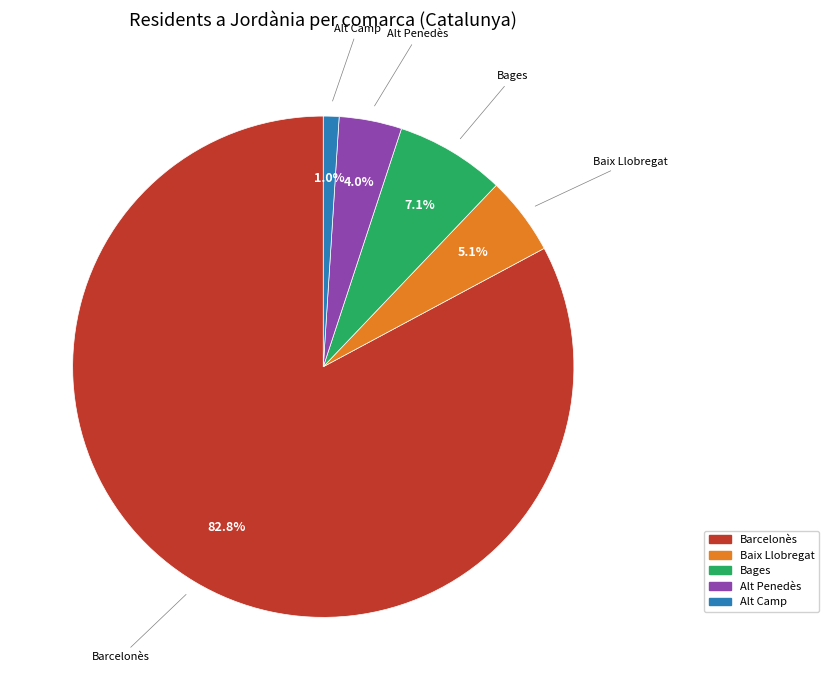

Is there a majority slice in this chart?

Yes